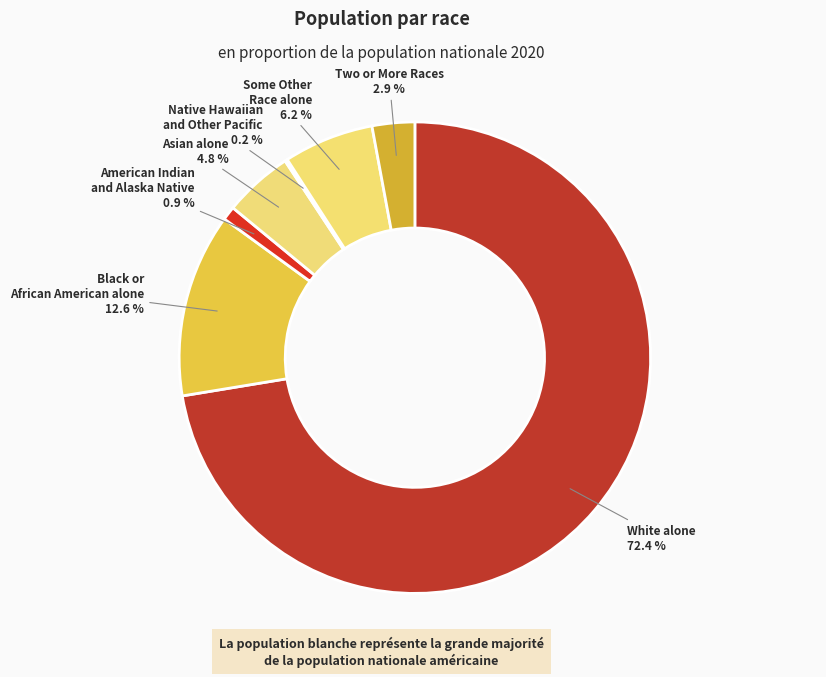

Which has a higher value, Some Other Race alone or Asian alone?

Some Other Race alone